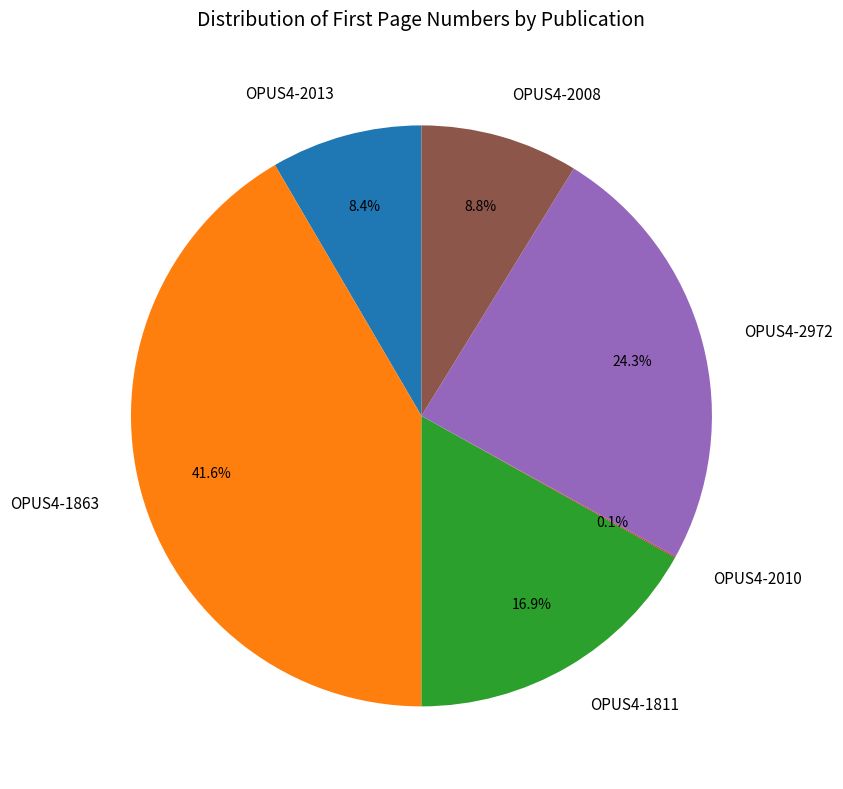

Approximately how many times larger is the value at OPUS4-2013 compared to OPUS4-2008?

1.0